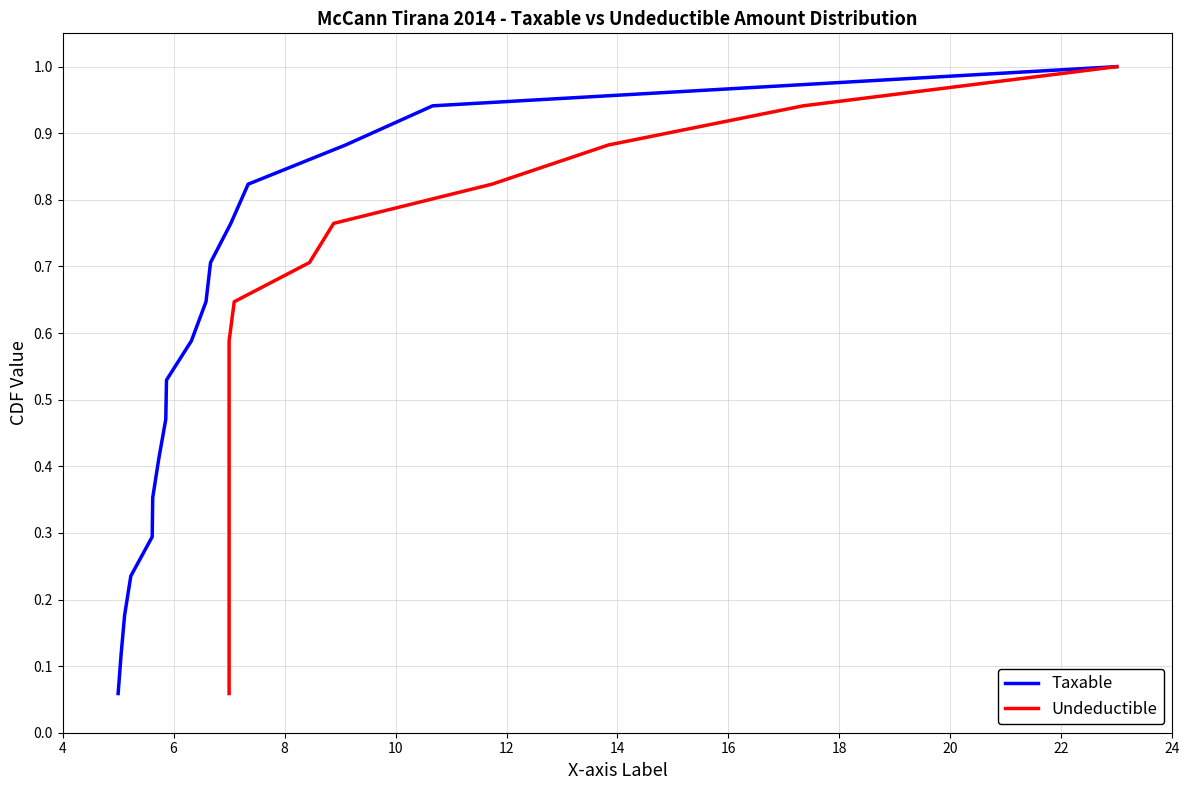

What is the highest value of the Taxable series?

1.0